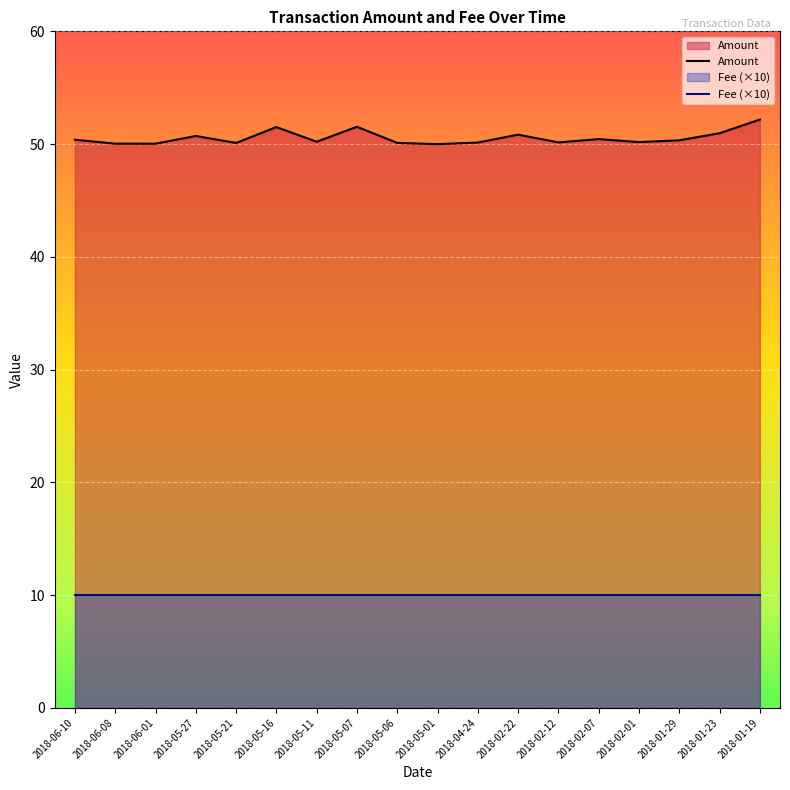

The Amount series shows 50.1 at 2018-04-24. True or false?

True